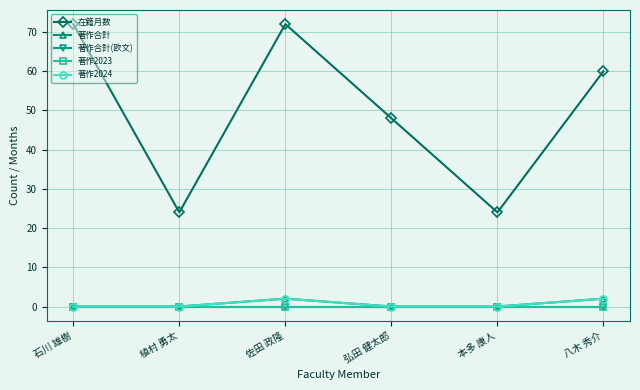

Rank the series by their maximum value, from highest to lowest.

在籍月数, 著作合計, 著作2024, 著作合計(欧文), 著作2023